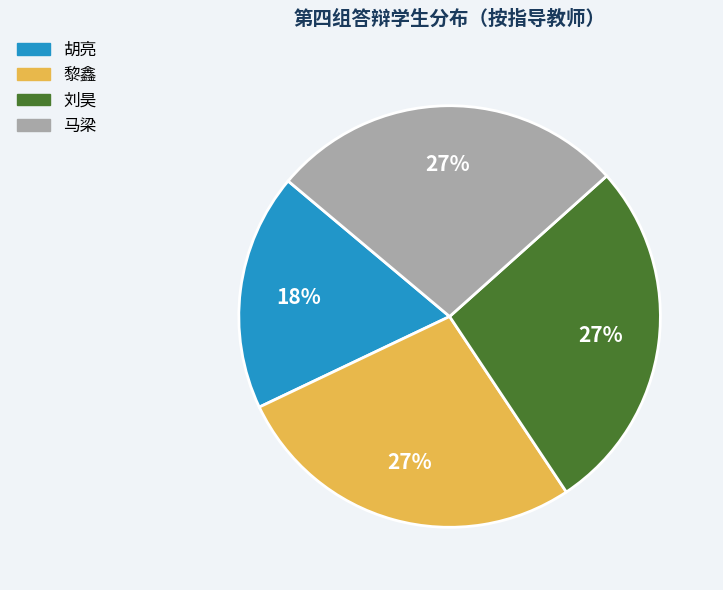

To the nearest percent, what portion does 刘昊 represent?

27%